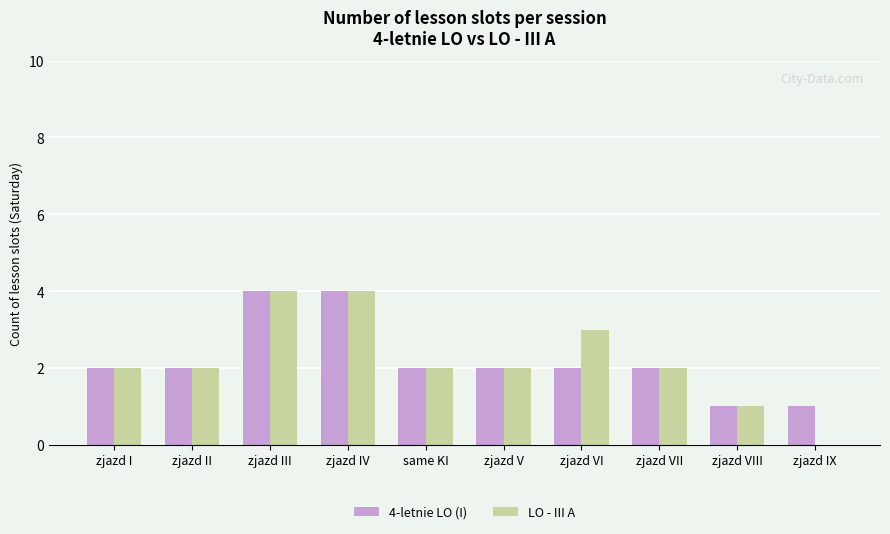

How many groups of bars are there?

10